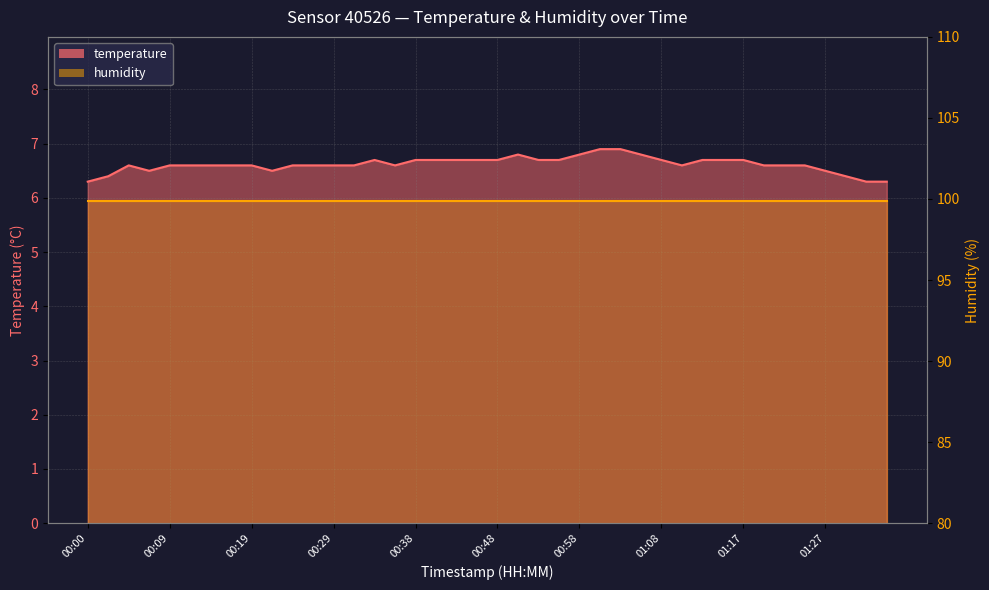

What is the change in value from 00:31 to 00:53?

+0.1